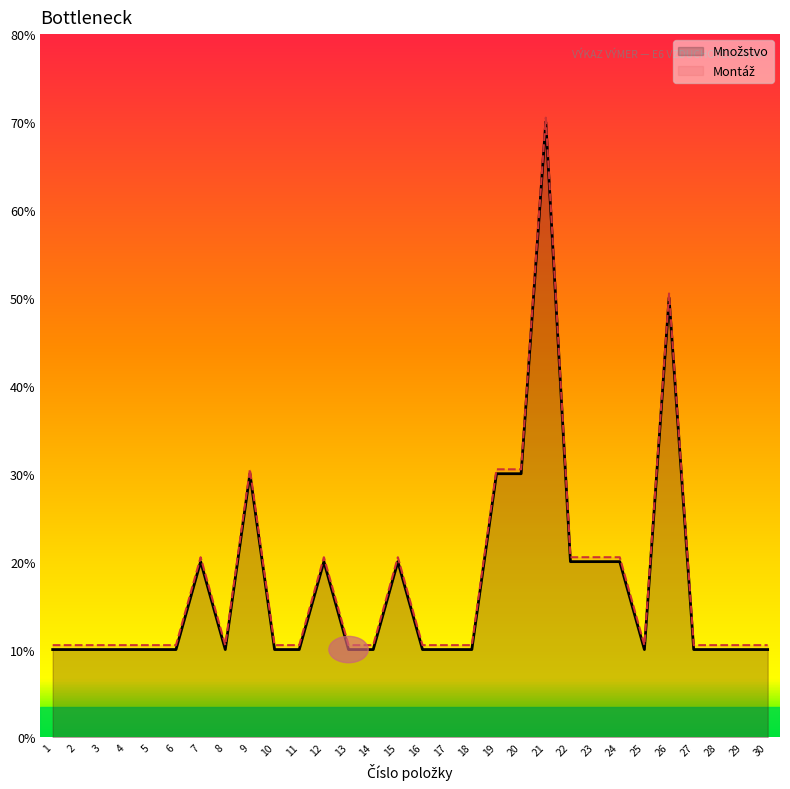

Does the chart display data point markers on the line(s)?

No